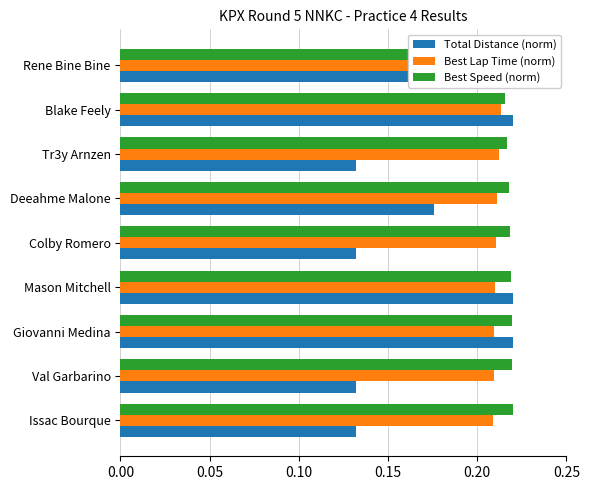

Is it true that Best Lap Time (norm) equals 0.4 at Val Garbarino?

False